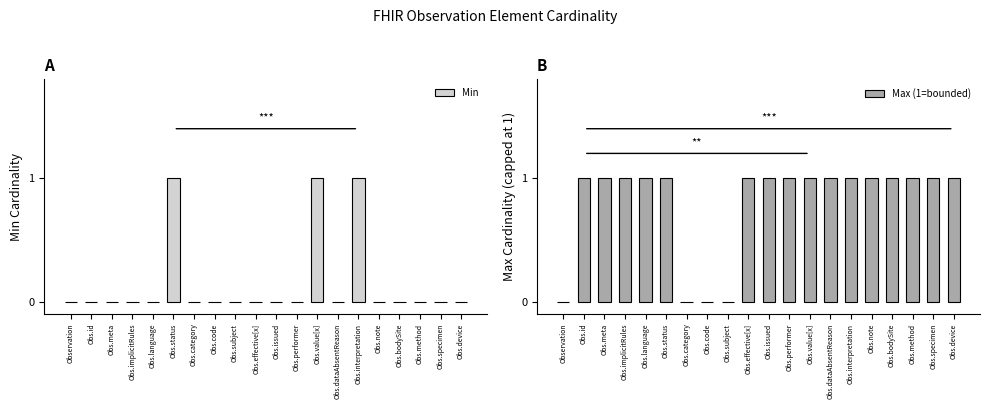

How many positive values does the Min series have?

3